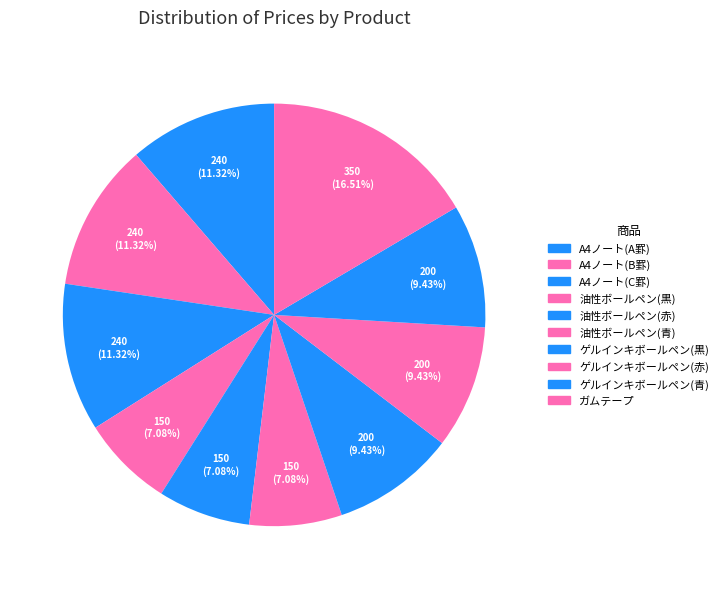

Count the number of slices in the pie.

10